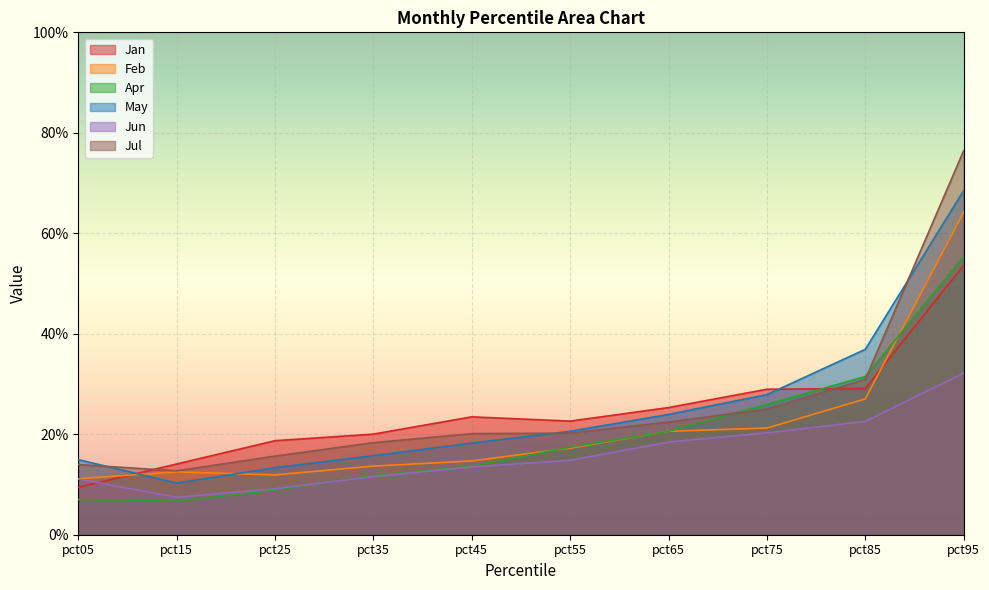

True or false: Jun and May intersect in this chart.

False